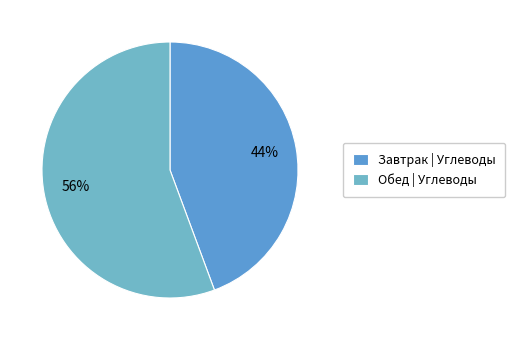

How many slices are in this pie chart?

2